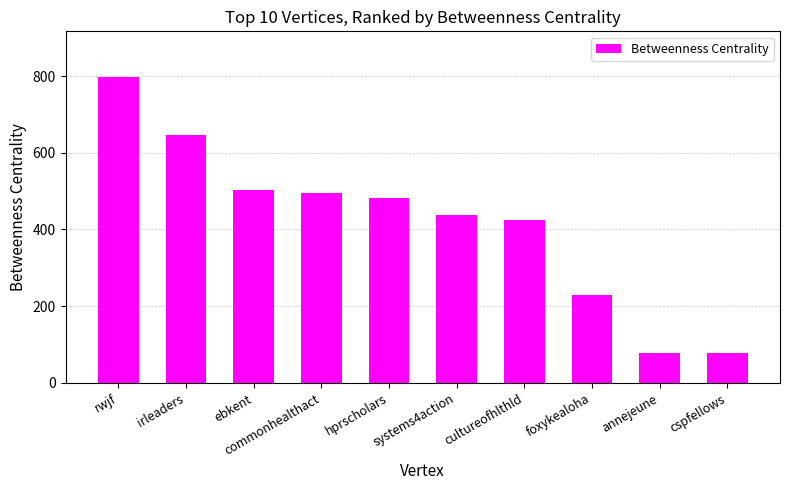

Which has a higher value, rwjf or annejeune?

rwjf